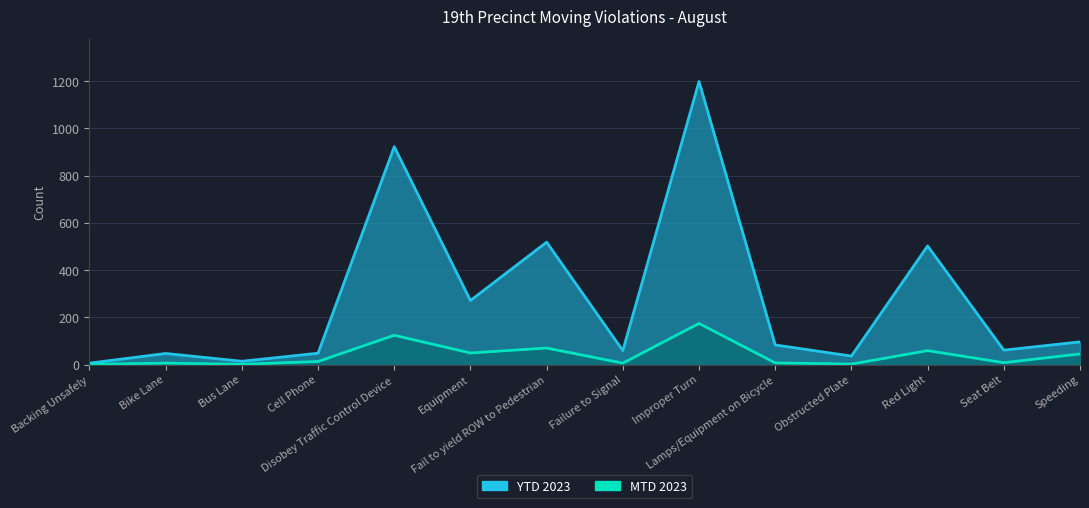

True or false: YTD 2023 has more than 0 points higher than both neighbors.

True